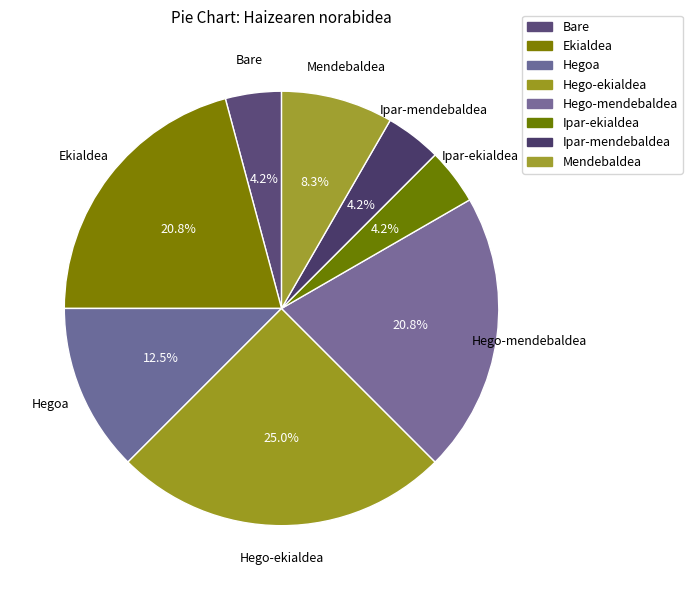

Is it true that Hego-mendebaldea is 12% of the pie?

False